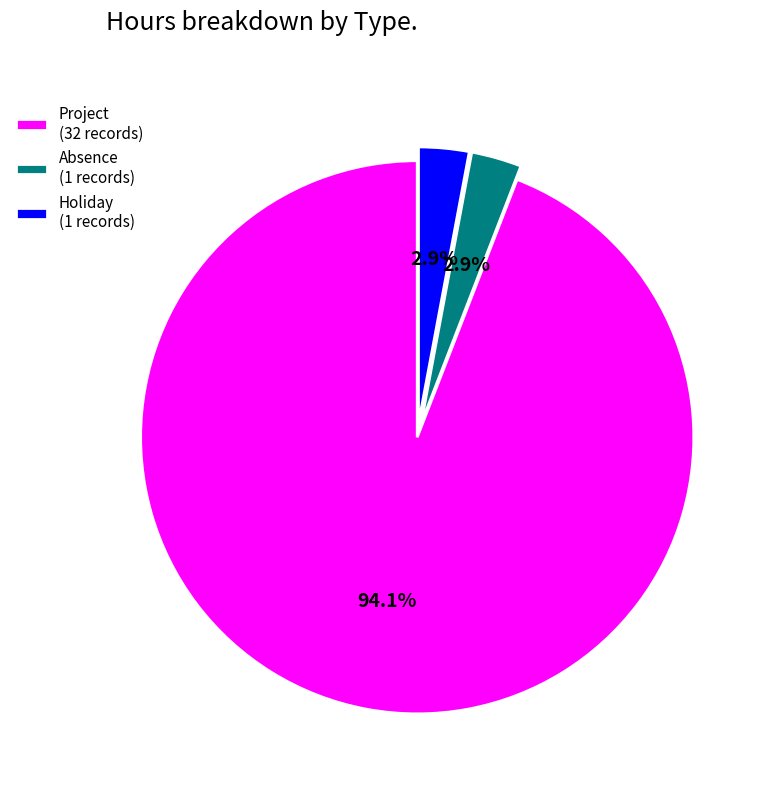

Is there any slice that represents more than half of the pie?

Yes